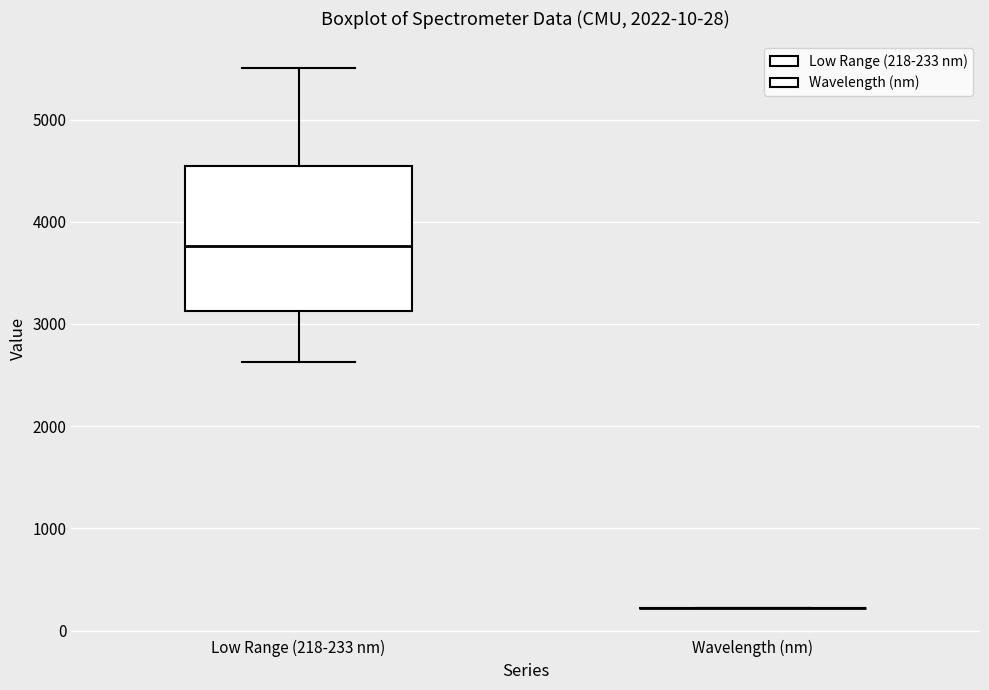

Comparing the boxes themselves (not the whiskers), which one is the tallest?

Low Range (218-233 nm)